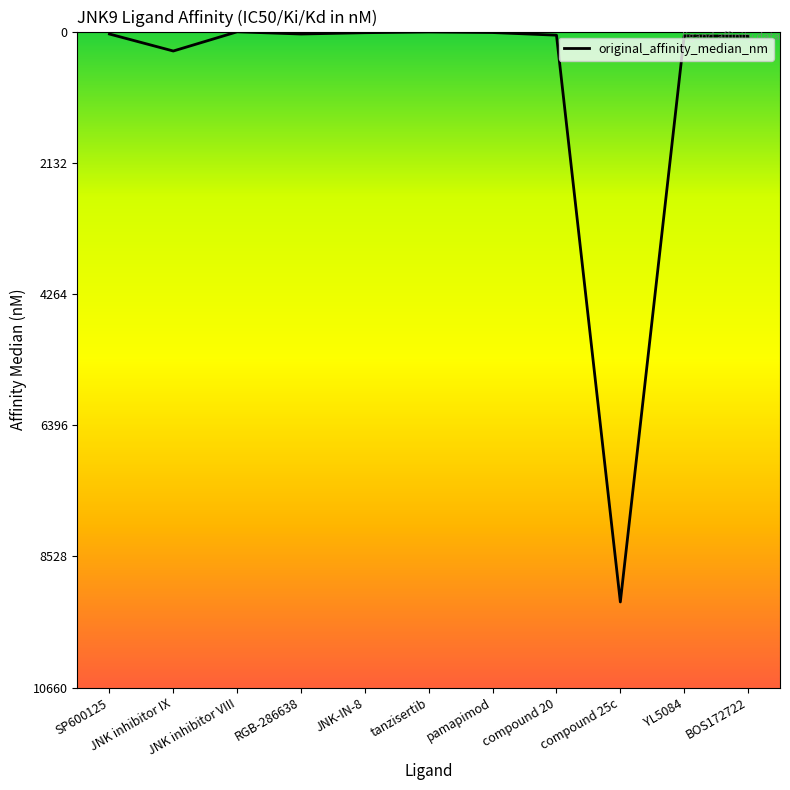

What position from the right is pamapimod?

5